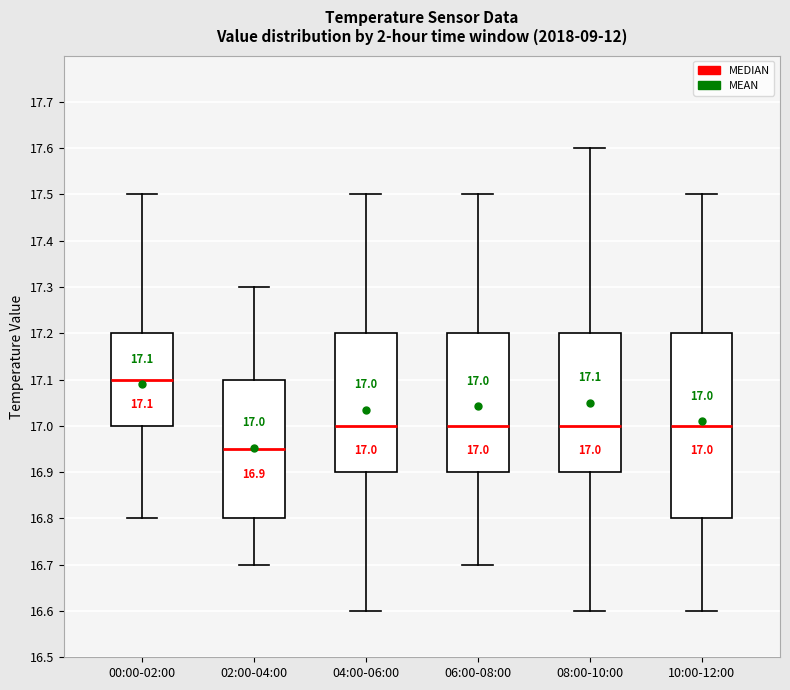

Which box's median line is the highest?

00:00-02:00